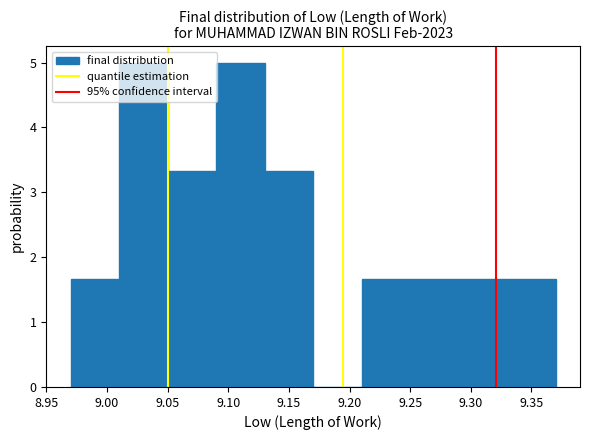

What is the height of the bar covering 9.21 to 9.25 on the x-axis? The values are not printed on the chart, so give them approximately, as read against the axis.

1.7